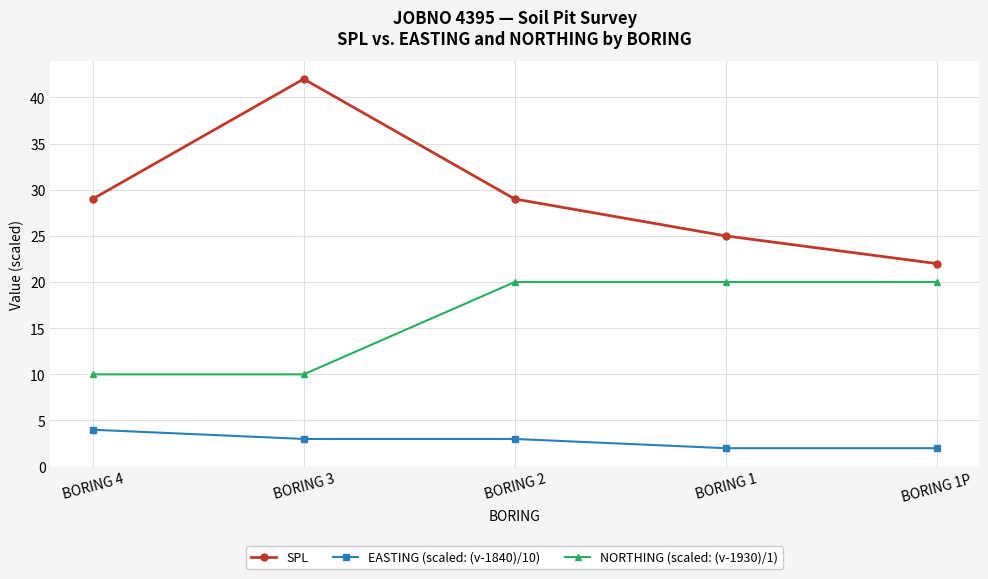

What is the maximum value for NORTHING (scaled: (v-1930)/1)?

20